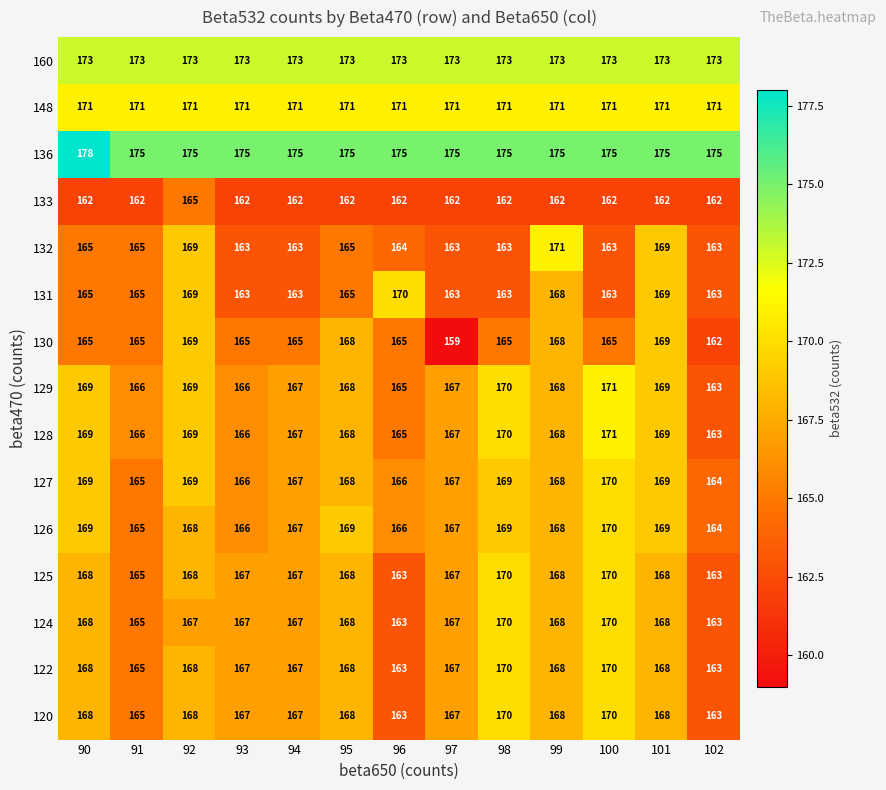

The value of 131 at 94 is 163. True or false?

True